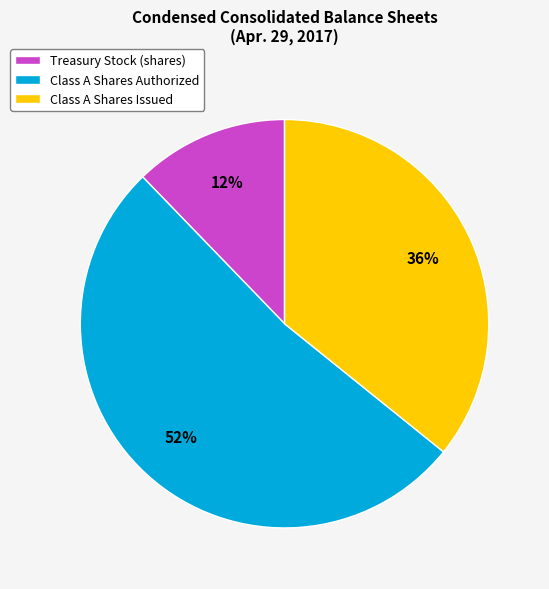

Does any single category account for the majority?

Yes